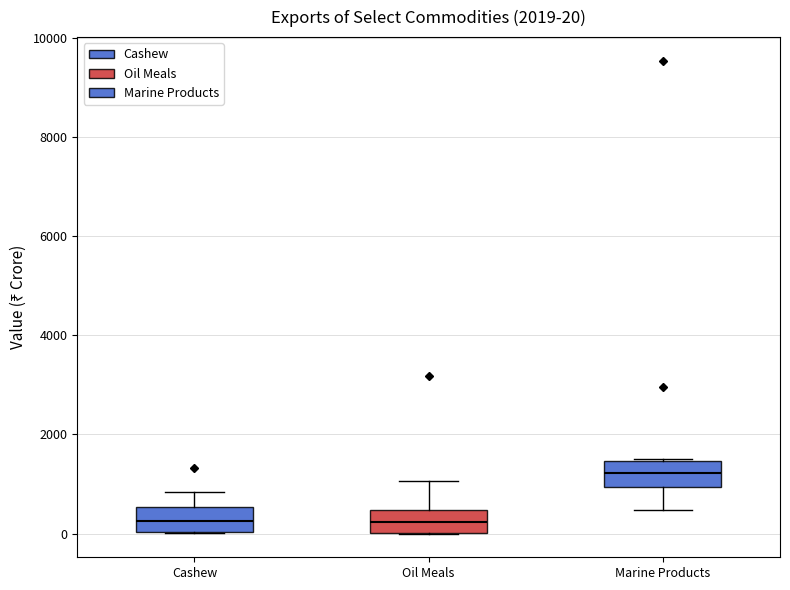

Which box has the highest median line?

Marine Products